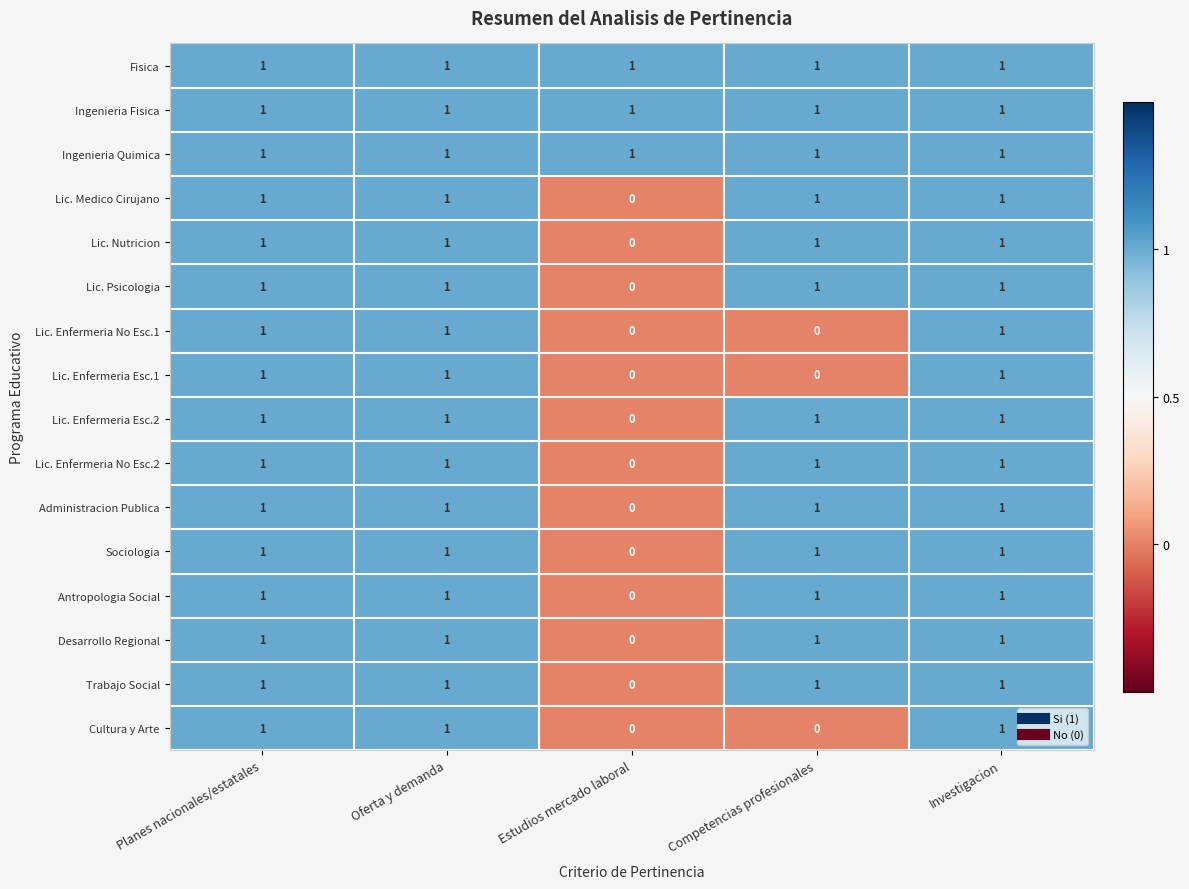

Is it true that Desarrollo Regional equals 1 at Investigacion?

True